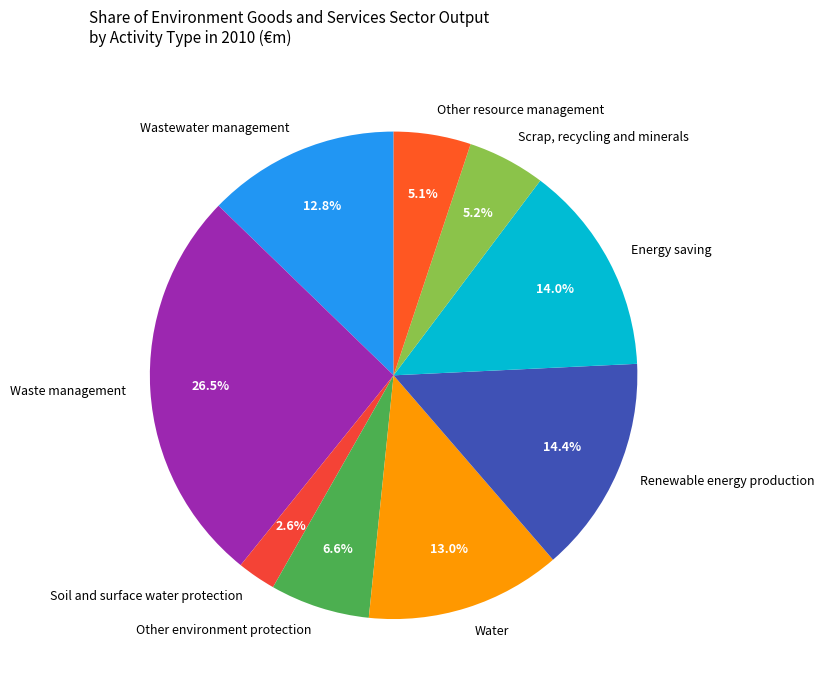

To the nearest percent, what is the difference between the Soil and surface water protection and Wastewater management slice percentages?

10%